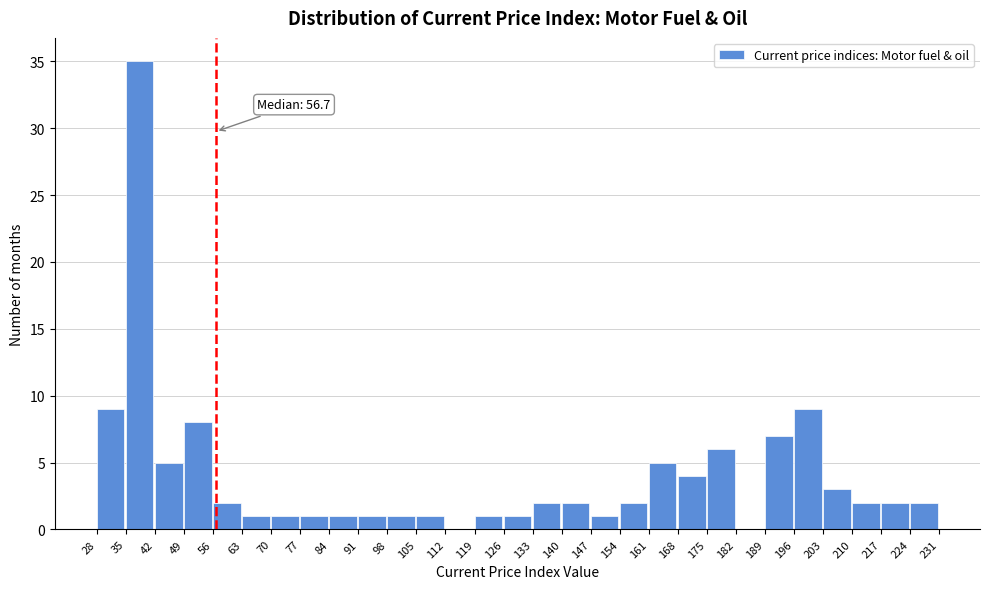

Which range on the x-axis has the tallest bar?

35 to 42